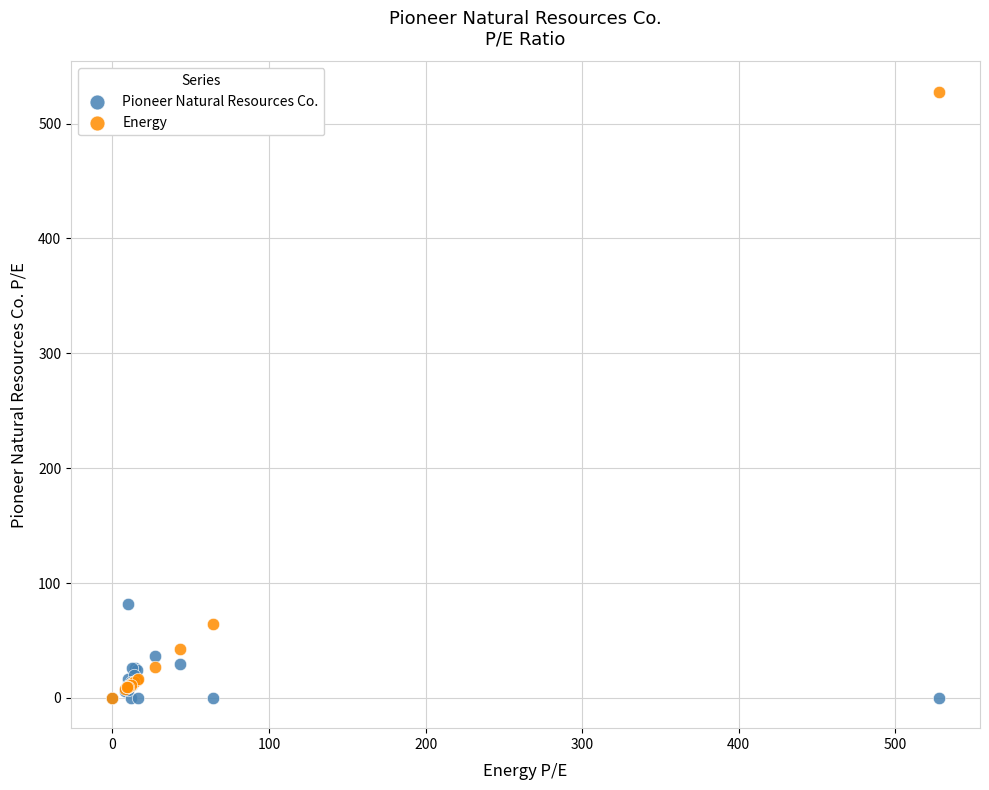

In the Energy series, what Y value is closest to 263?

64.0